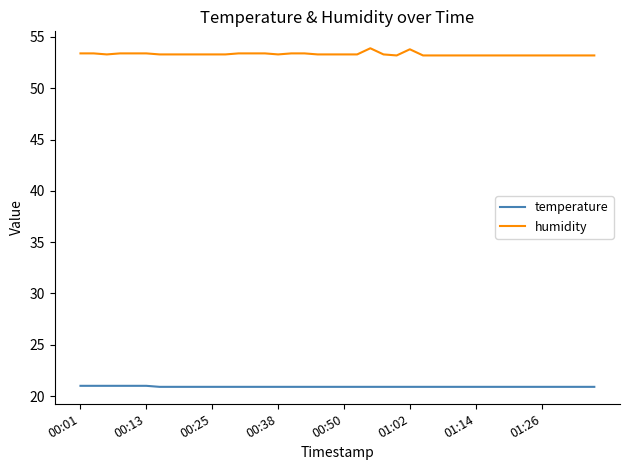

True or false: temperature and humidity intersect in this chart.

False